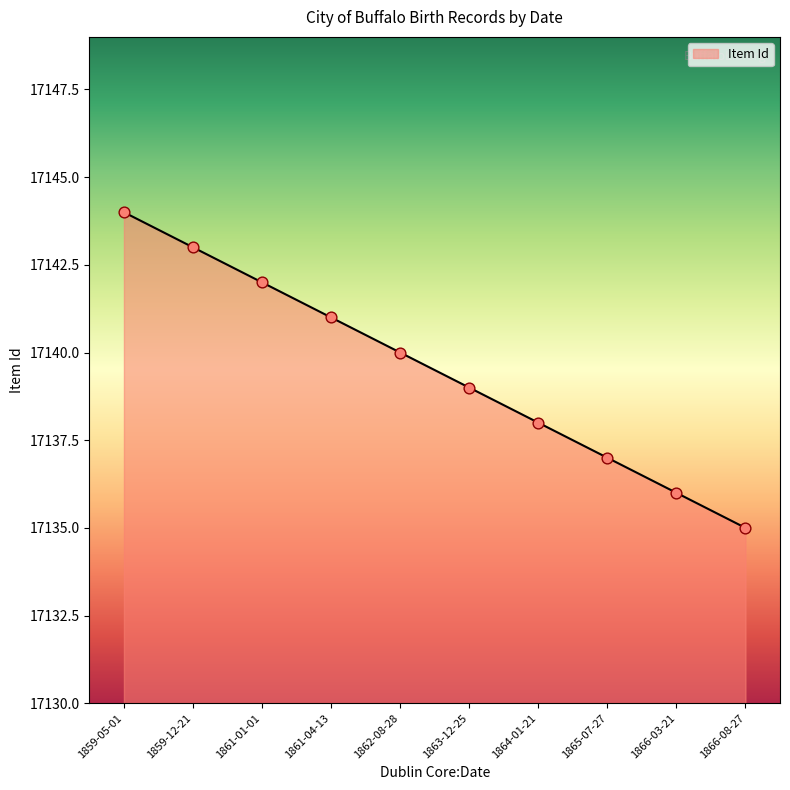

Between 1865-07-27 and 1864-01-21, which is larger?

1864-01-21